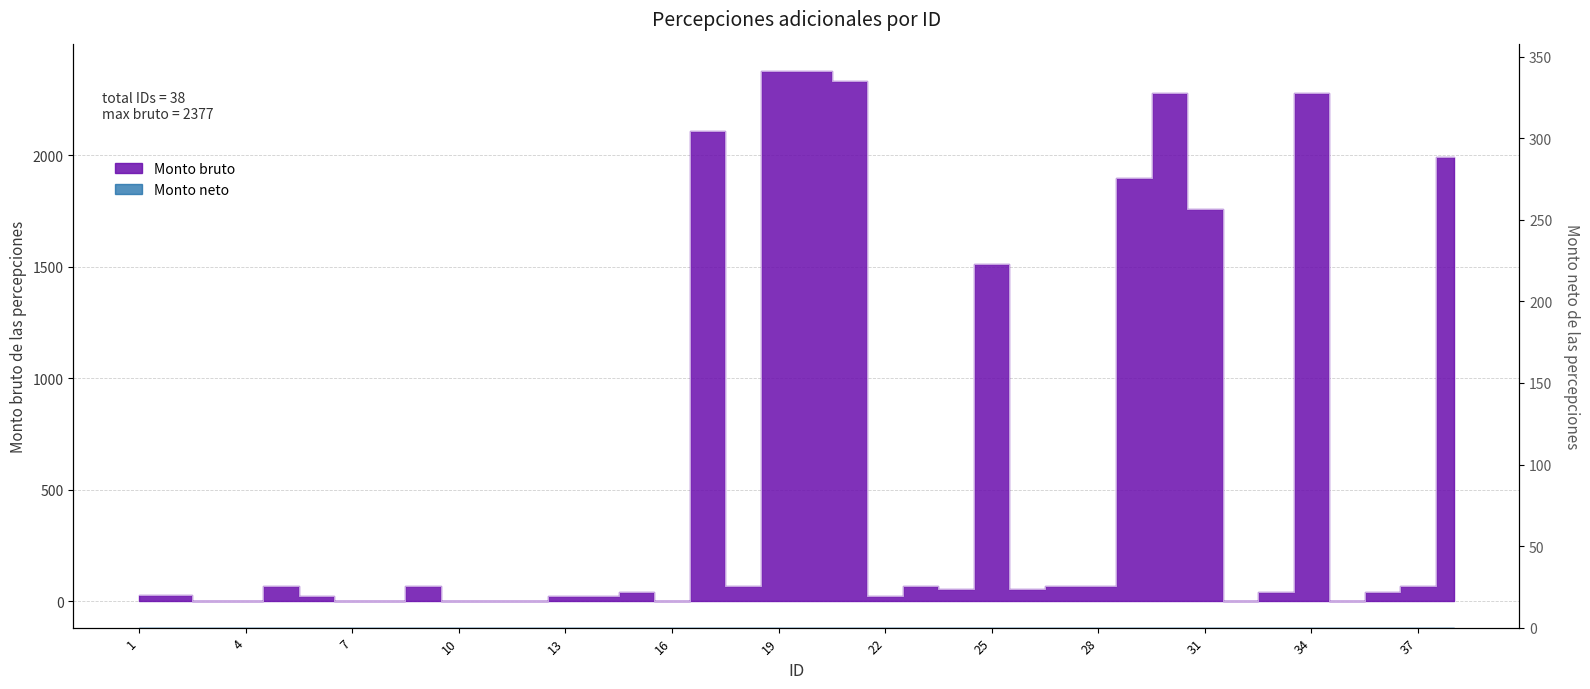

Rank the categories by value from lowest to highest.

3, 4, 7, 8, 10, 11, 12, 16, 32, 35, 6, 13, 14, 22, 1, 2, 15, 33, 36, 24, 26, 5, 9, 18, 23, 27, 28, 37, 25, 31, 29, 38, 17, 30, 34, 21, 19, 20